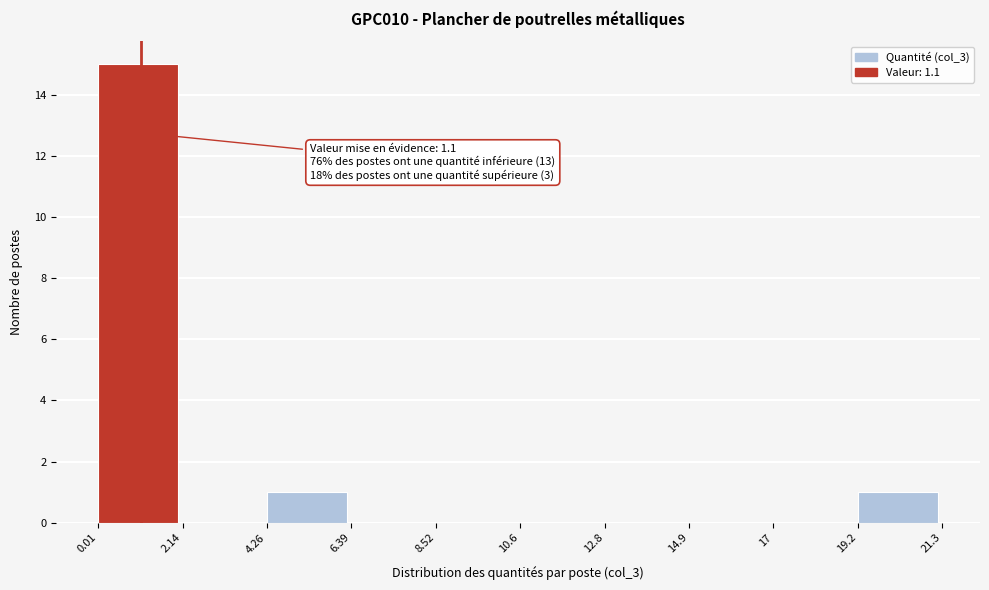

Over which range of the x-axis is the bar tallest?

0.01 to 2.14